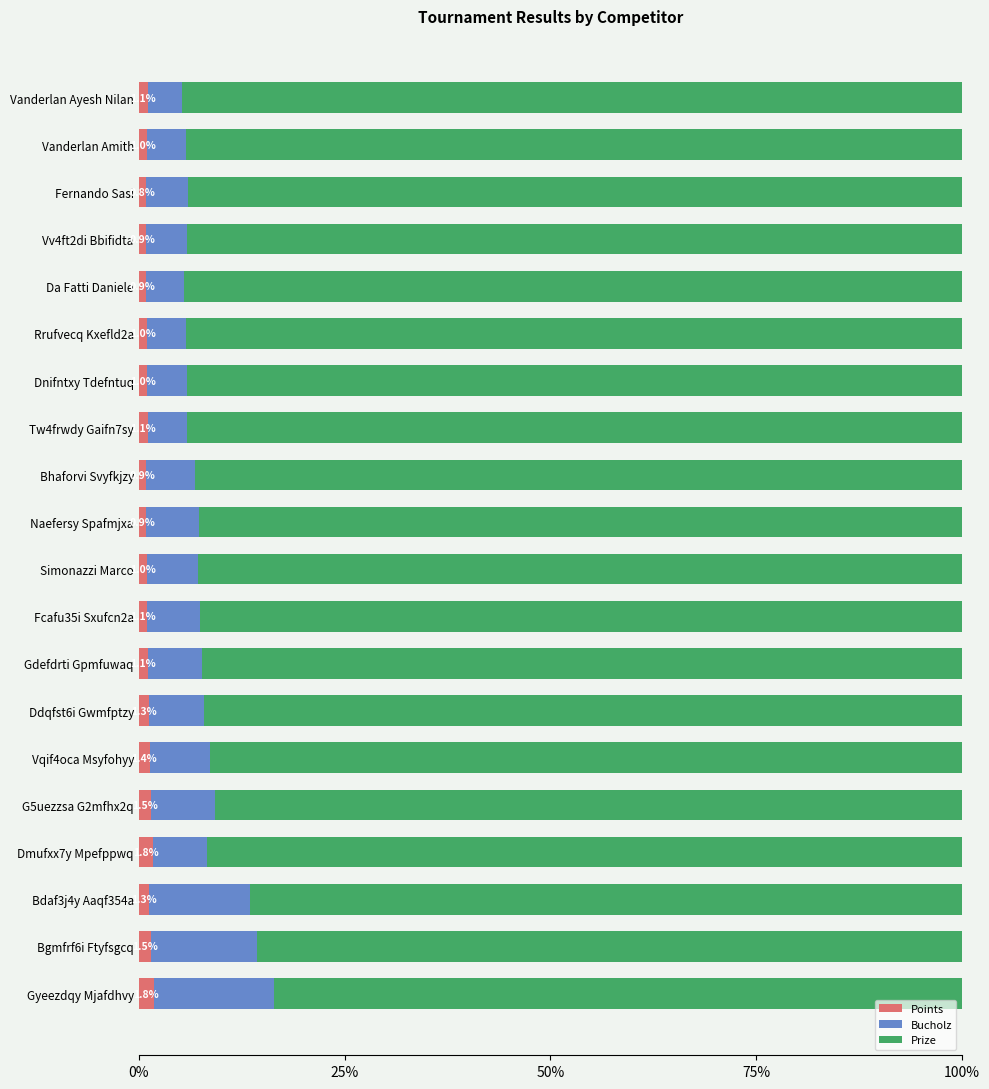

Is it true that Points equals 0.9 at Vv4ft2di Bbifidta?

True